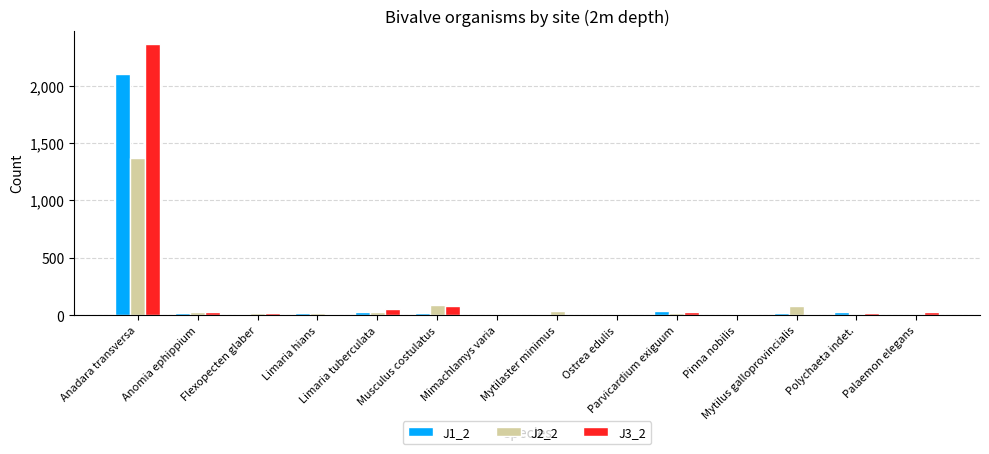

What are all the series names shown in the legend?

J1_2, J2_2, J3_2